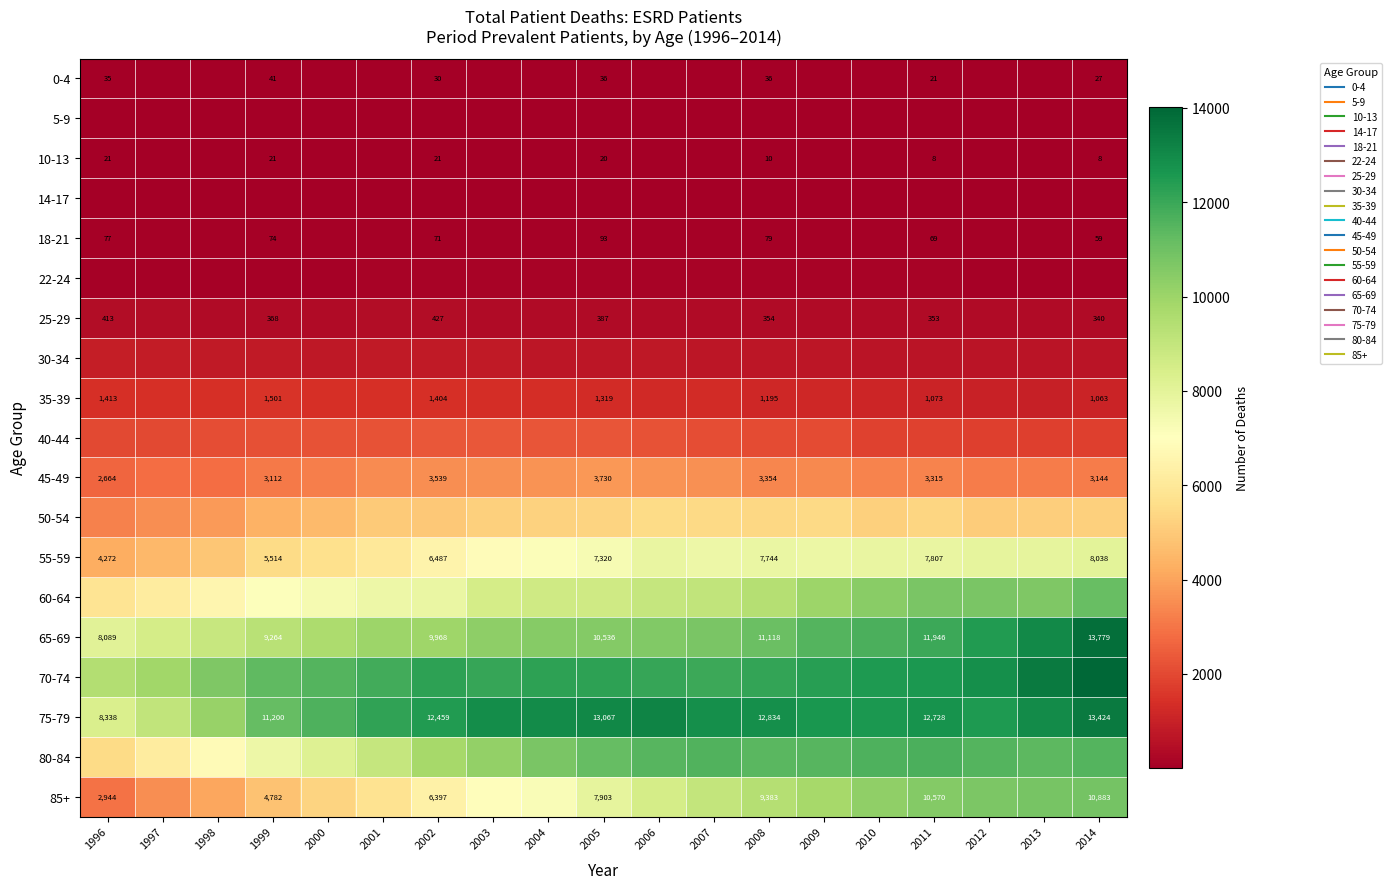

The value of 30-34 at 1999 is 465. True or false?

False